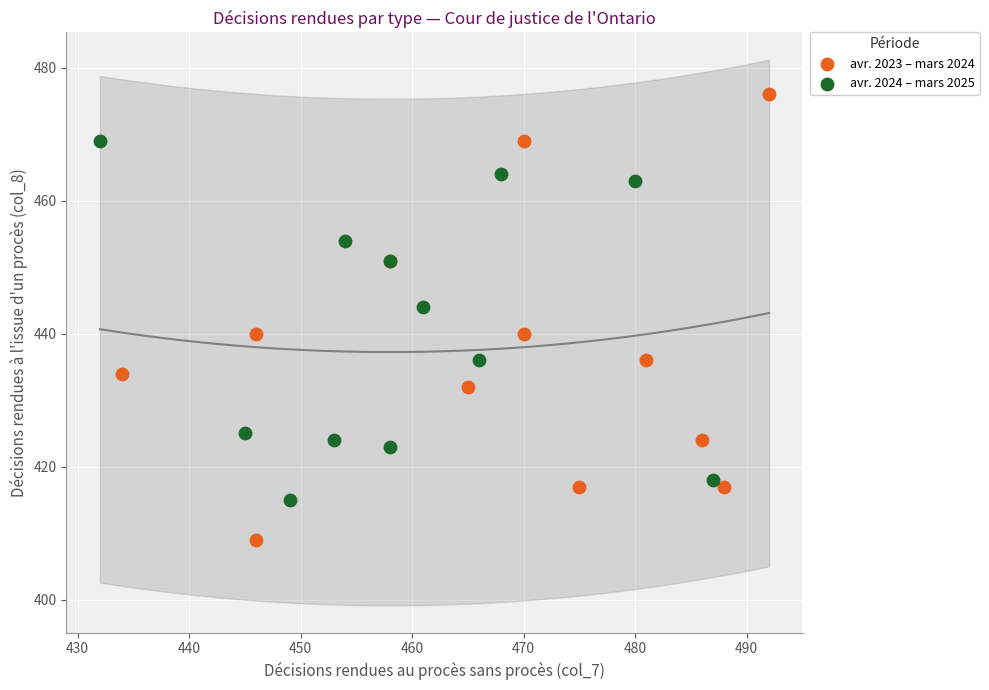

Which series reaches the maximum Y coordinate?

avr. 2023 – mars 2024